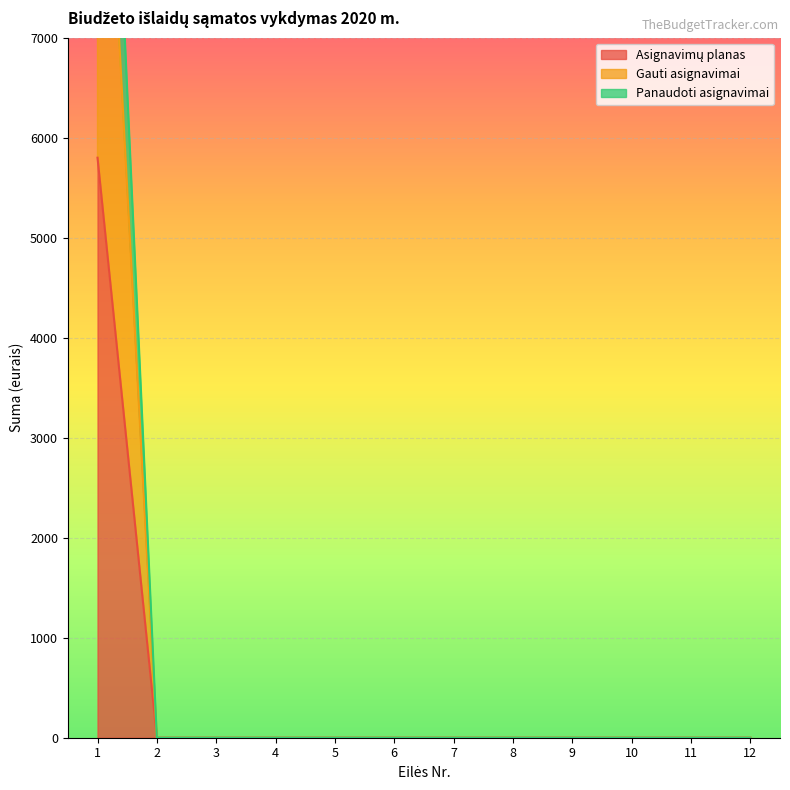

What is the average value of the Panaudoti asignavimai series?

483.3